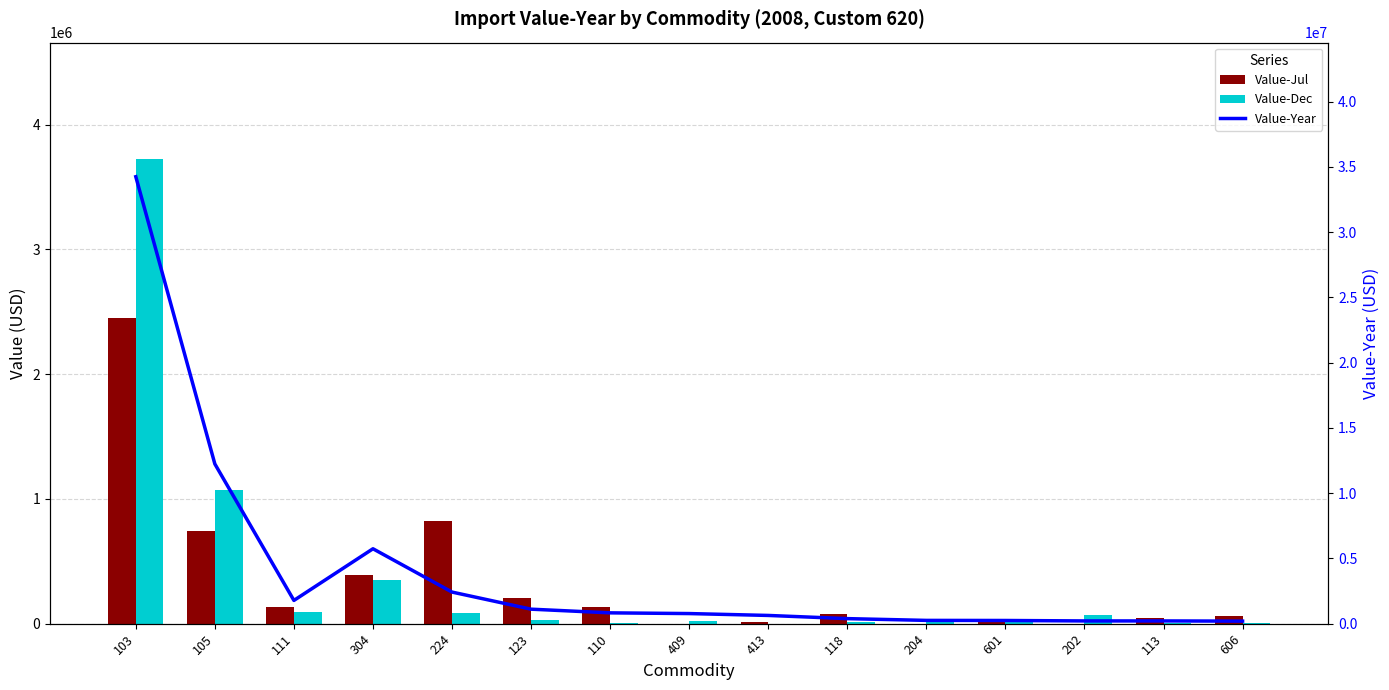

What is the difference between the Value-Jul values at 110 and 118?

54399